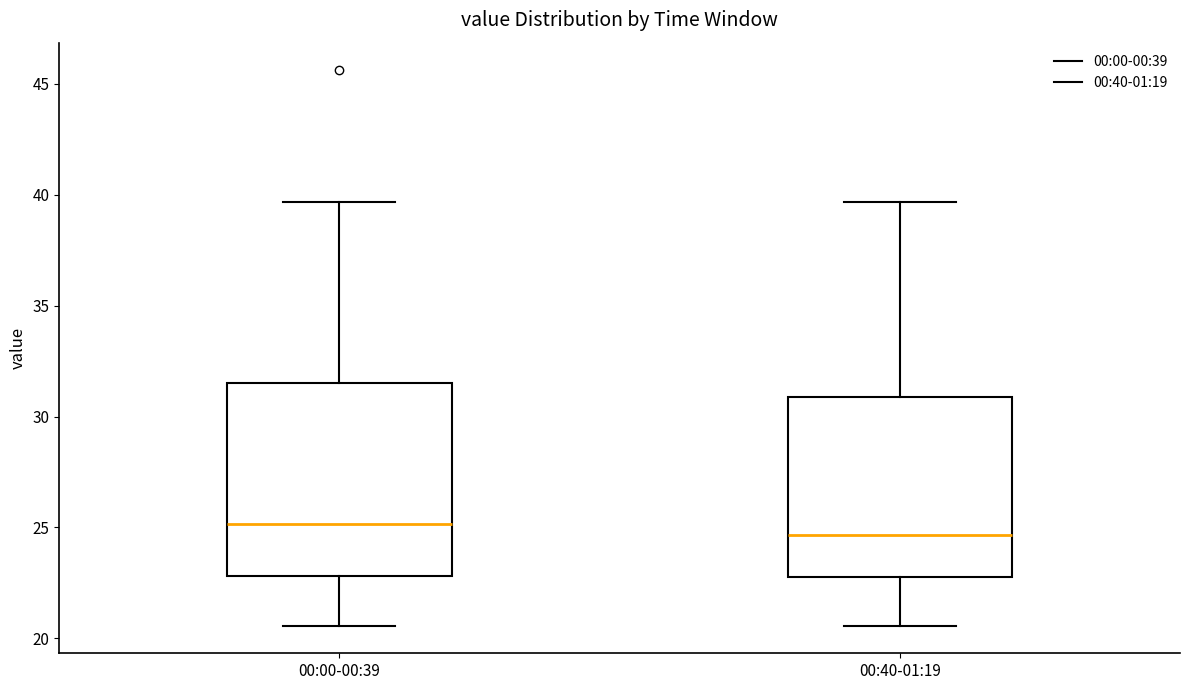

Which box's median line is the highest?

00:00-00:39